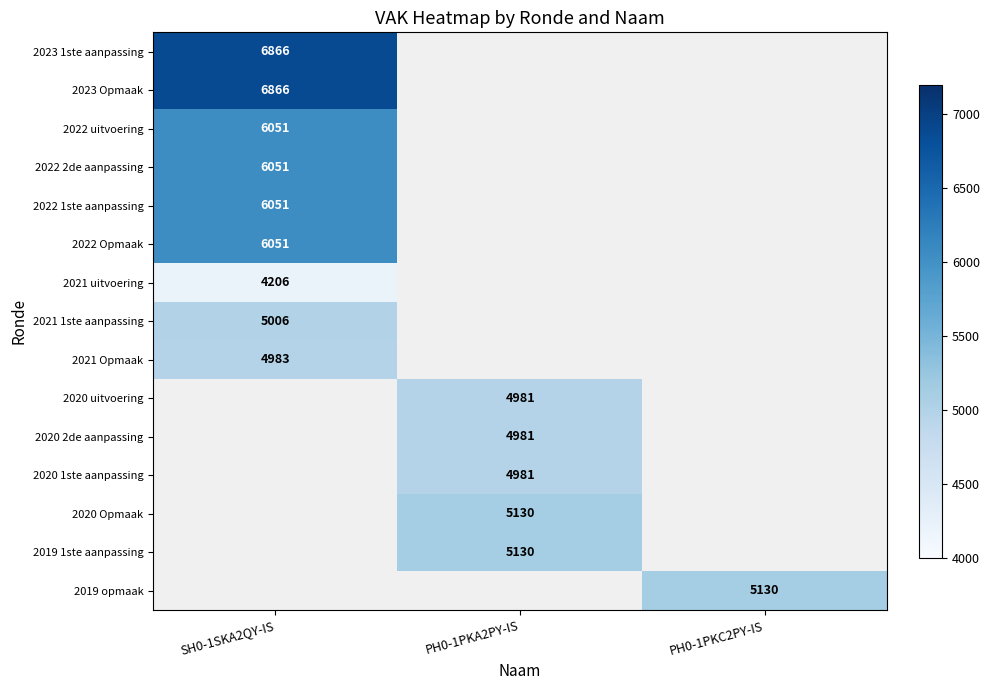

At how many categories does at least one series exceed 5102?

3